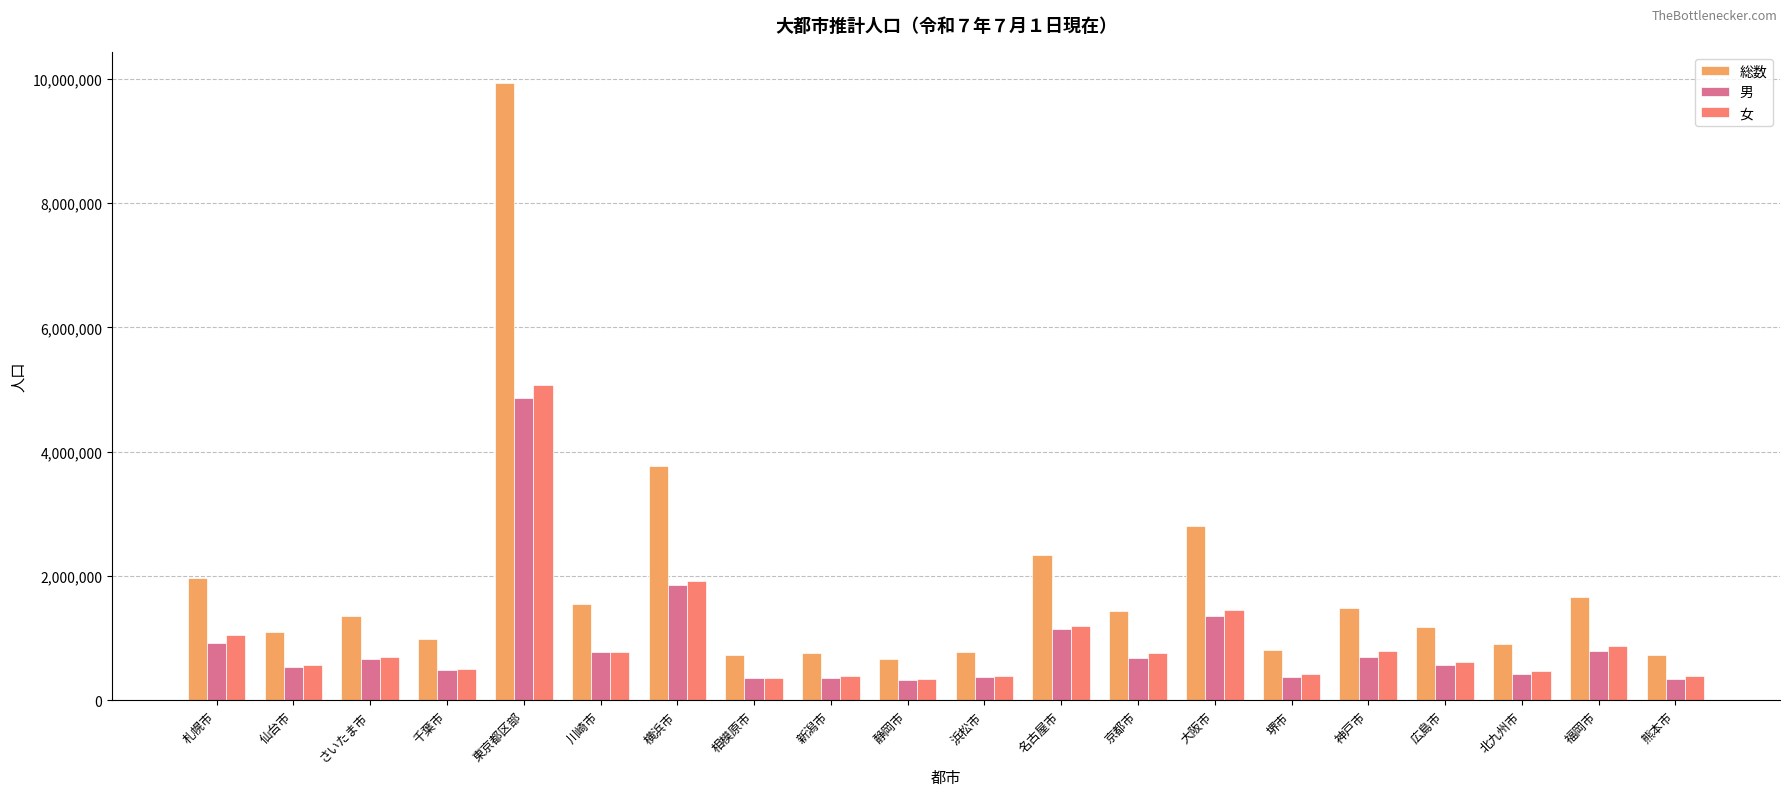

At which category does the chart reach its peak across all series?

東京都区部